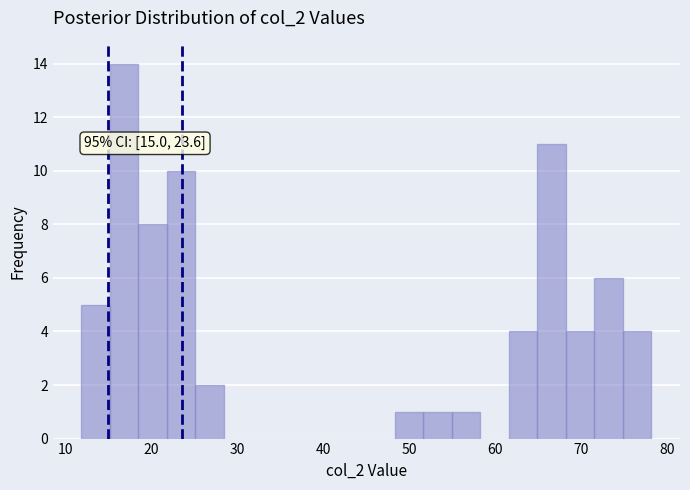

Read against the x-axis, roughly where is the centre of the tallest bar?

17